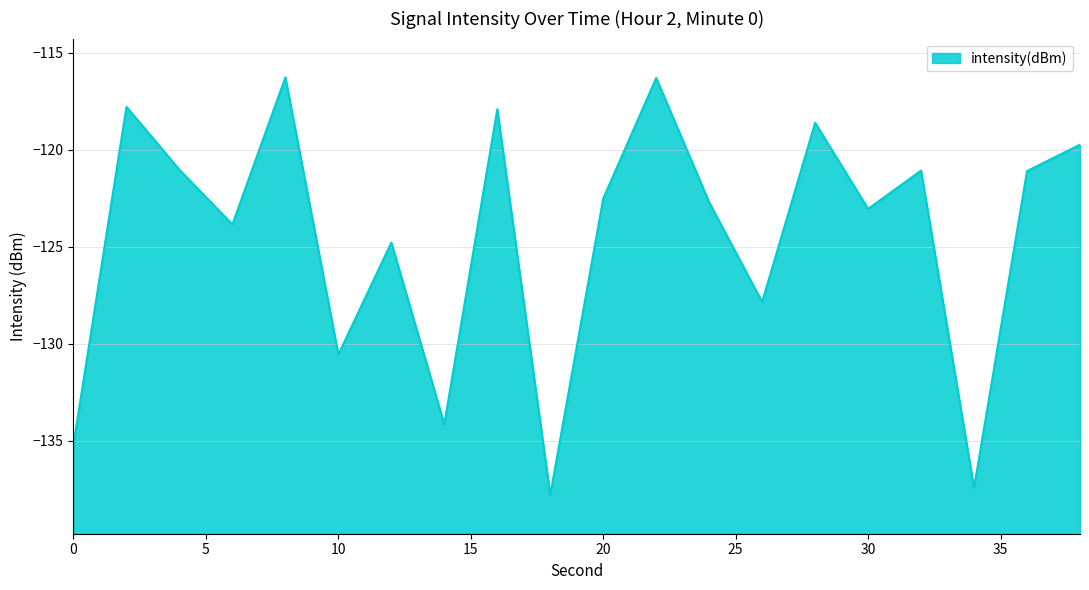

The value at 24 is -58.6. True or false?

False